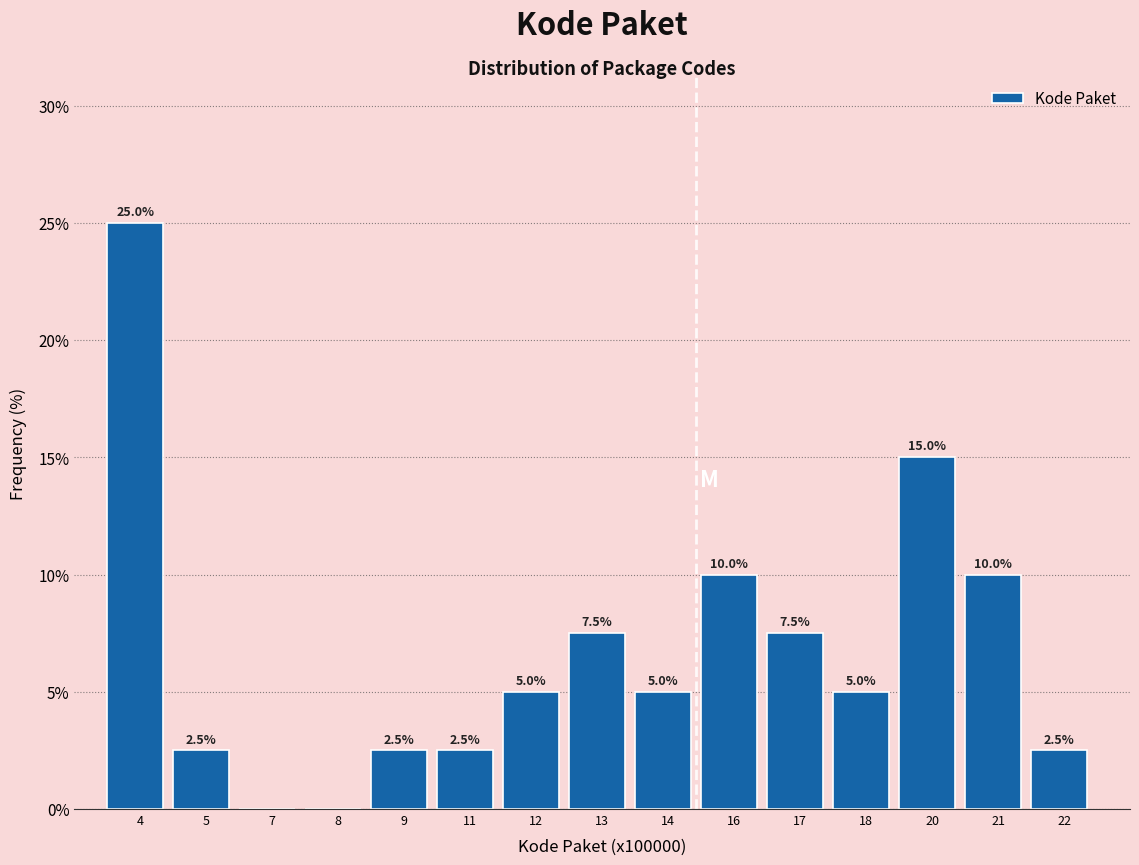

Reading left to right, list all the values displayed in this chart.

4=25.0	5=2.5	7=0.0	8=0.0	9=2.5	11=2.5	12=5.0	13=7.5	14=5.0	16=10.0	17=7.5	18=5.0	20=15.0	21=10.0	22=2.5